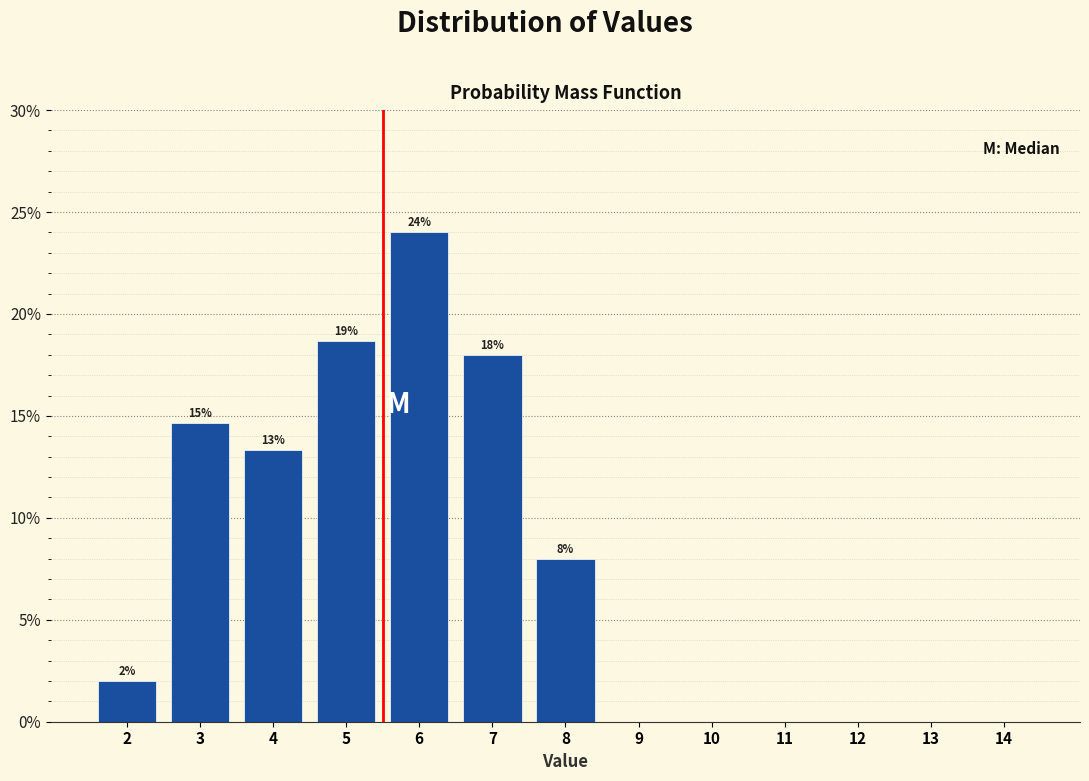

Between 10 and 6, which is larger?

6